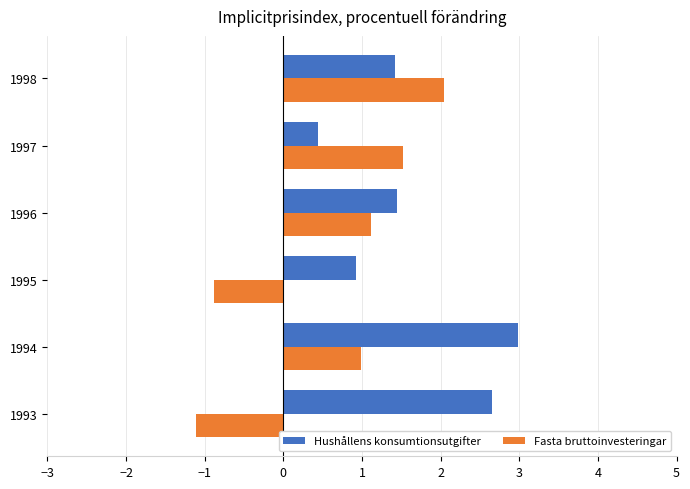

What are all the series names shown in the legend?

Hushållens konsumtionsutgifter, Fasta bruttoinvesteringar